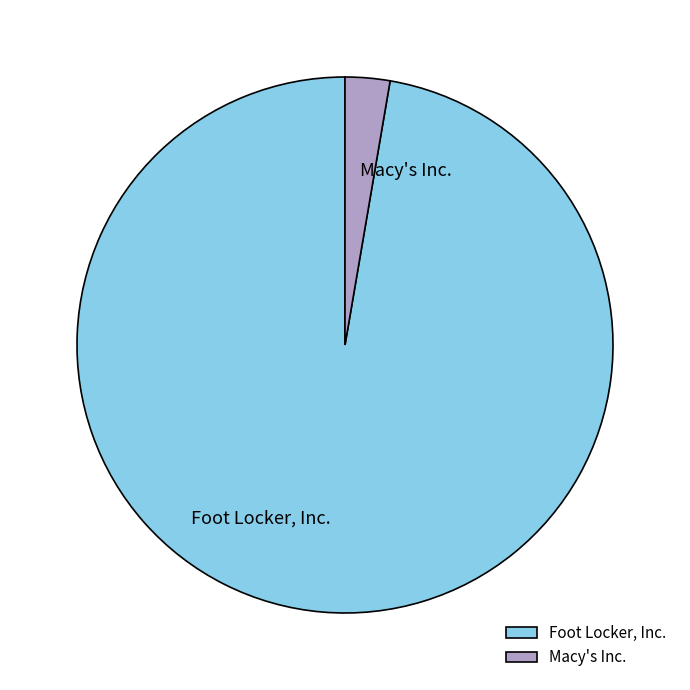

Combined, do Foot Locker, Inc. and Macy's Inc. account for over 50%?

Yes